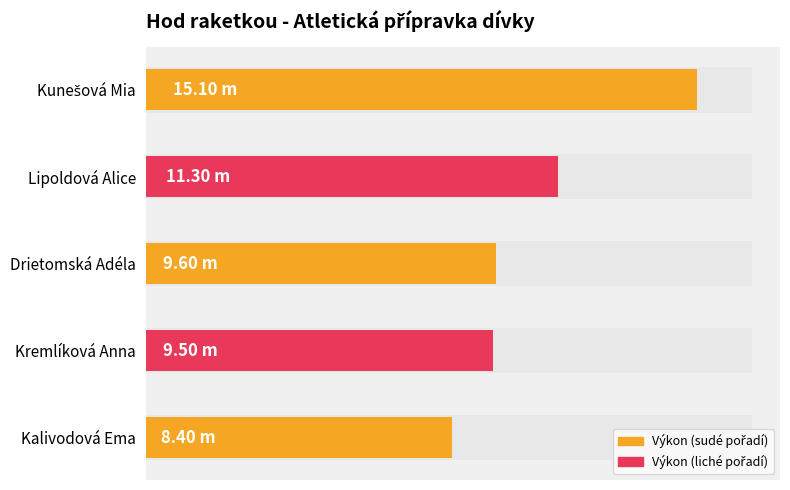

Reading left to right, transcribe all the data shown in this chart.

15.1	11.3	9.6	9.5	8.4